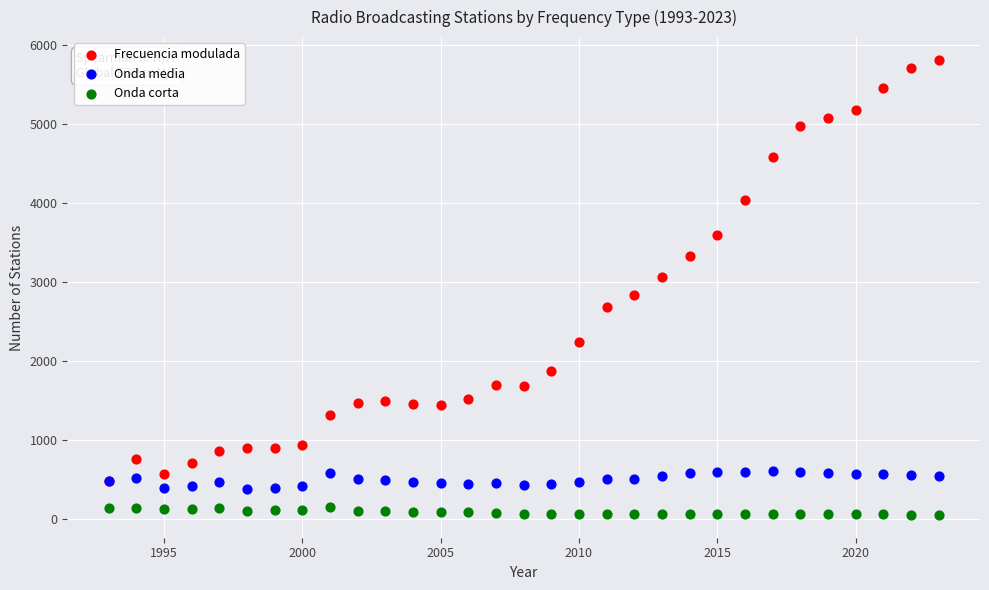

In the Frecuencia modulada series, what Y value is closest to 3154?

3067